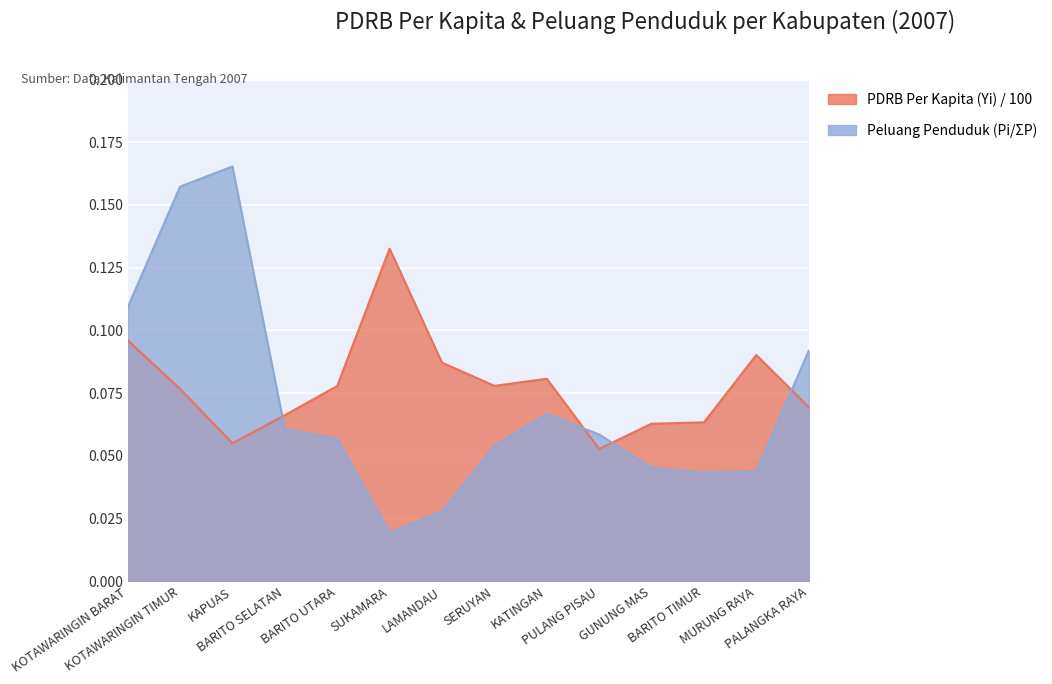

What is the spread (max minus min) of values at KAPUAS?

0.1